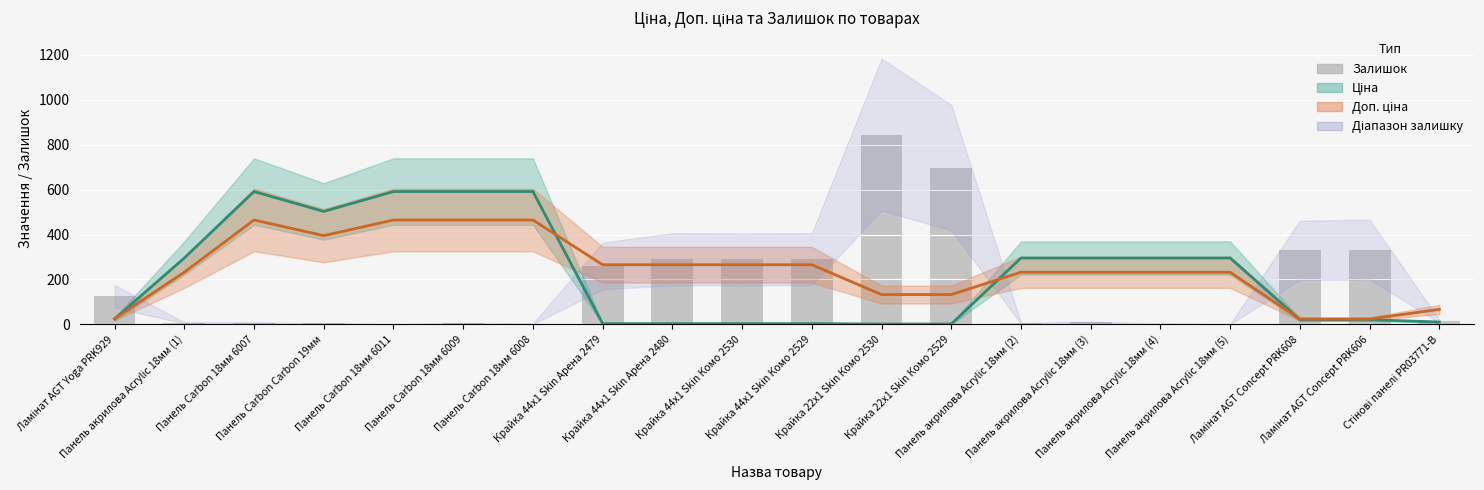

What is the difference between the maximum and minimum values in the Доп. ціна series?

440.9